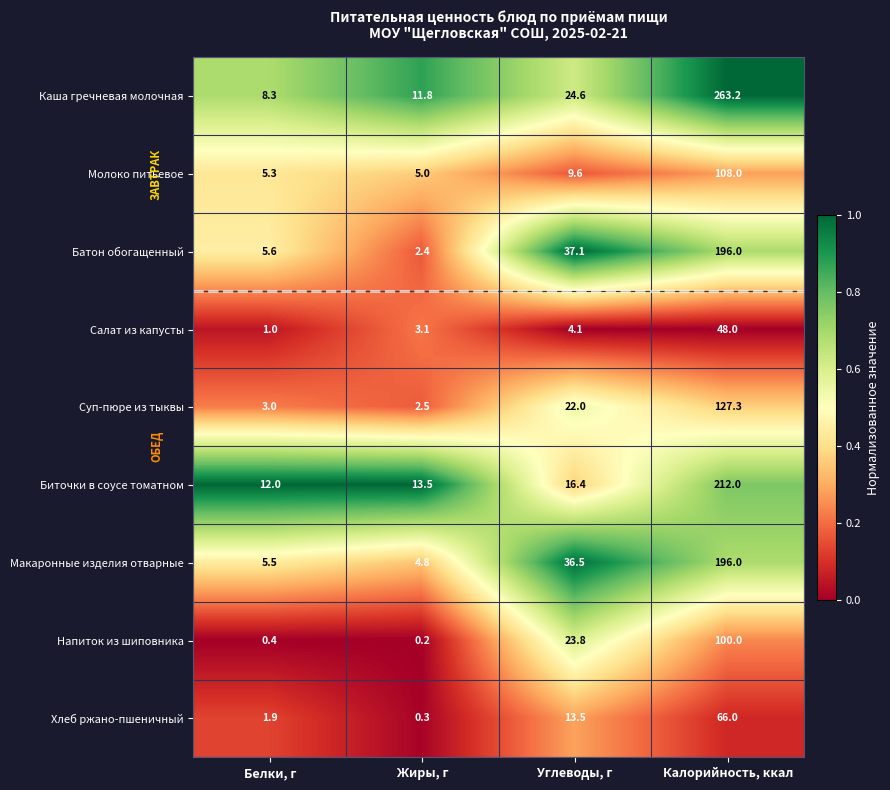

What is the difference between the maximum and second lowest values in the Суп-пюре из тыквы series?

124.3